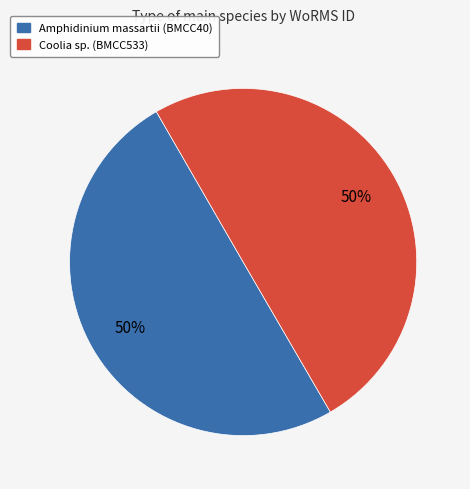

What percentage is the Amphidinium massartii (BMCC40) slice, to the nearest percent?

50%